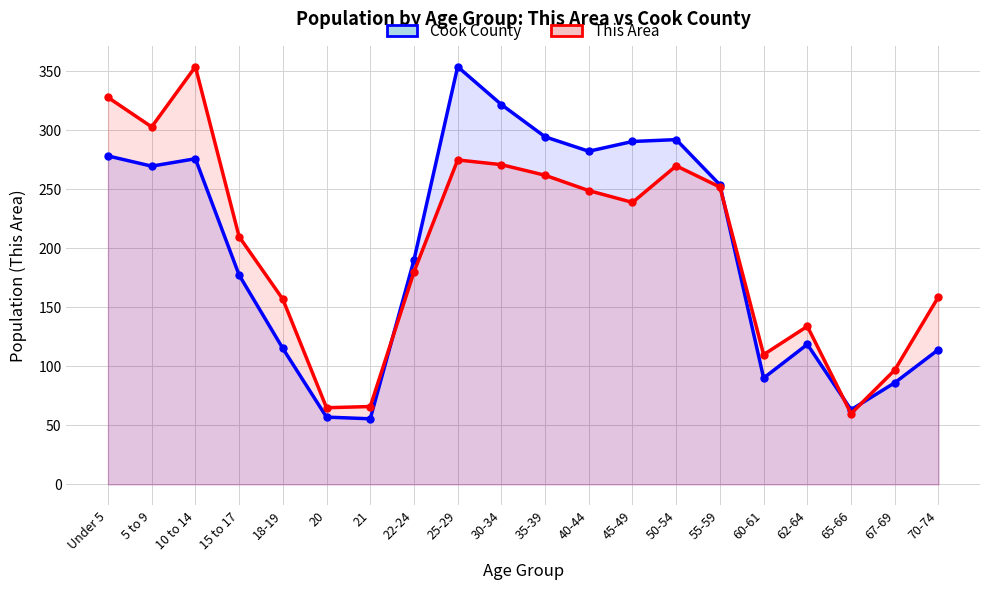

At which label does Cook County reach its minimum?

21